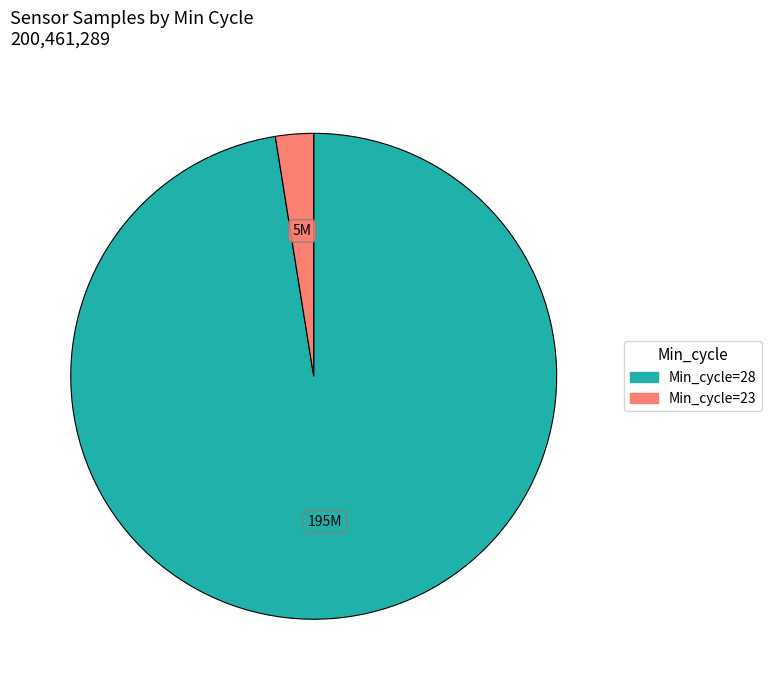

The Min_cycle=23 slice represents 3% of the pie. True or false?

True